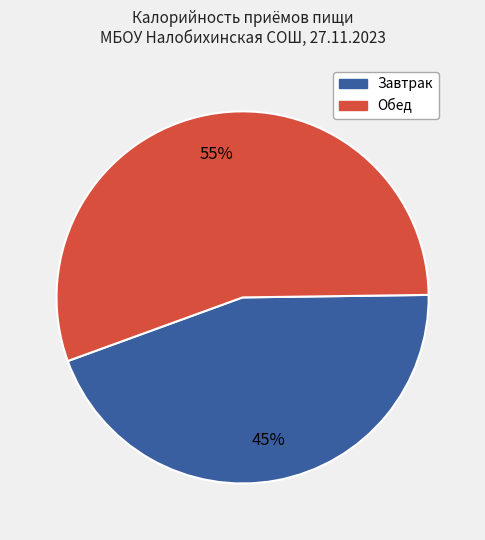

To the nearest percent, what is the average slice percentage?

50%